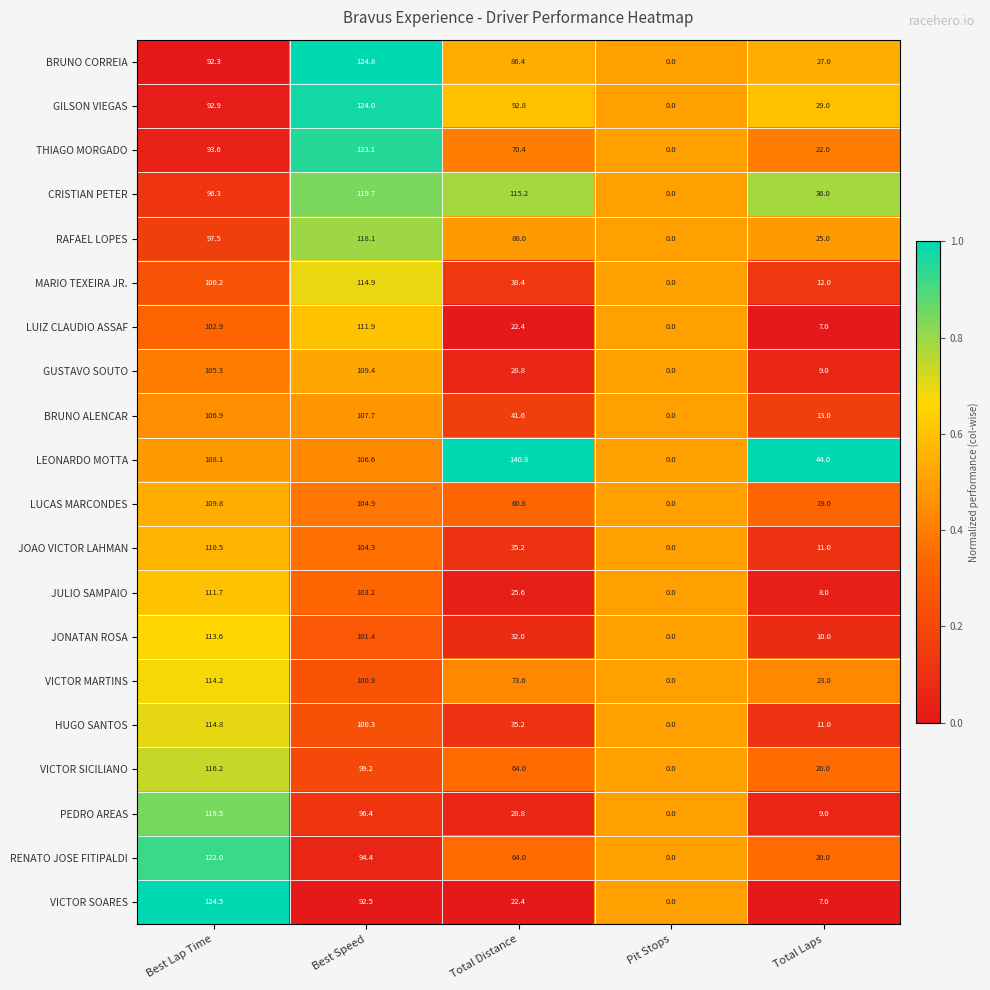

At which category is the sum across all series the highest?

Best Speed